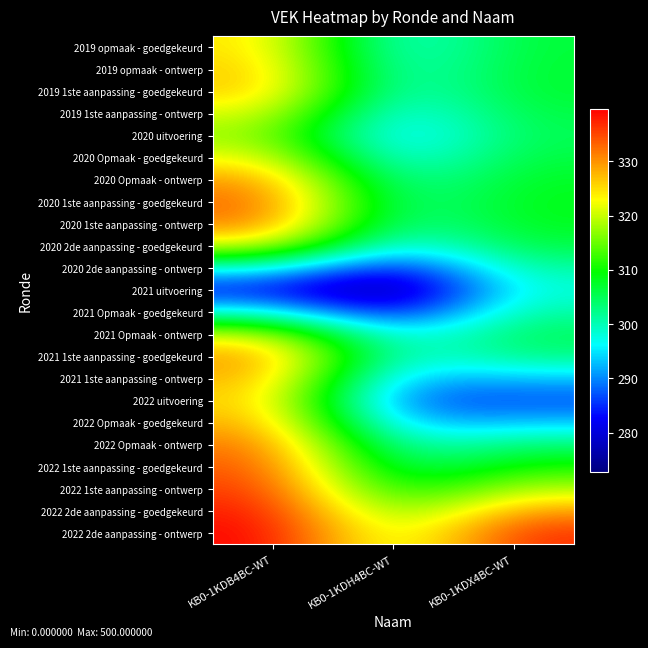

Reading left to right, transcribe all the data shown in this chart.

2019 opmaak - goedgekeurd: KB0-1KDB4BC-WT=325.1	KB0-1KDH4BC-WT=296.3	KB0-1KDX4BC-WT=306.9
2019 opmaak - ontwerp: KB0-1KDB4BC-WT=326.7	KB0-1KDH4BC-WT=297.1	KB0-1KDX4BC-WT=307.2
2019 1ste aanpassing - goedgekeurd: KB0-1KDB4BC-WT=326.7	KB0-1KDH4BC-WT=297.2	KB0-1KDX4BC-WT=307.2
2019 1ste aanpassing - ontwerp: KB0-1KDB4BC-WT=321.7	KB0-1KDH4BC-WT=294.4	KB0-1KDX4BC-WT=306.2
2020 uitvoering: KB0-1KDB4BC-WT=317.9	KB0-1KDH4BC-WT=292.2	KB0-1KDX4BC-WT=305.4
2020 Opmaak - goedgekeurd: KB0-1KDB4BC-WT=322.7	KB0-1KDH4BC-WT=294.9	KB0-1KDX4BC-WT=306.4
2020 Opmaak - ontwerp: KB0-1KDB4BC-WT=330.1	KB0-1KDH4BC-WT=299.0	KB0-1KDX4BC-WT=307.8
2020 1ste aanpassing - goedgekeurd: KB0-1KDB4BC-WT=333.2	KB0-1KDH4BC-WT=300.8	KB0-1KDX4BC-WT=308.5
2020 1ste aanpassing - ontwerp: KB0-1KDB4BC-WT=331.8	KB0-1KDH4BC-WT=300.0	KB0-1KDX4BC-WT=308.2
2020 2de aanpassing - goedgekeurd: KB0-1KDB4BC-WT=321.4	KB0-1KDH4BC-WT=294.2	KB0-1KDX4BC-WT=306.1
2020 2de aanpassing - ontwerp: KB0-1KDB4BC-WT=298.2	KB0-1KDH4BC-WT=281.1	KB0-1KDX4BC-WT=301.5
2021 uitvoering: KB0-1KDB4BC-WT=283.3	KB0-1KDH4BC-WT=272.7	KB0-1KDX4BC-WT=298.5
2021 Opmaak - goedgekeurd: KB0-1KDB4BC-WT=298.2	KB0-1KDH4BC-WT=281.1	KB0-1KDX4BC-WT=301.4
2021 Opmaak - ontwerp: KB0-1KDB4BC-WT=321.1	KB0-1KDH4BC-WT=293.6	KB0-1KDX4BC-WT=305.2
2021 1ste aanpassing - goedgekeurd: KB0-1KDB4BC-WT=330.0	KB0-1KDH4BC-WT=296.6	KB0-1KDX4BC-WT=302.8
2021 1ste aanpassing - ontwerp: KB0-1KDB4BC-WT=328.5	KB0-1KDH4BC-WT=291.5	KB0-1KDX4BC-WT=293.2
2022 uitvoering: KB0-1KDB4BC-WT=326.5	KB0-1KDH4BC-WT=287.5	KB0-1KDX4BC-WT=286.8
2022 Opmaak - goedgekeurd: KB0-1KDB4BC-WT=328.7	KB0-1KDH4BC-WT=291.6	KB0-1KDX4BC-WT=293.3
2022 Opmaak - ontwerp: KB0-1KDB4BC-WT=332.3	KB0-1KDH4BC-WT=298.1	KB0-1KDX4BC-WT=303.7
2022 1ste aanpassing - goedgekeurd: KB0-1KDB4BC-WT=334.4	KB0-1KDH4BC-WT=302.5	KB0-1KDX4BC-WT=310.8
2022 1ste aanpassing - ontwerp: KB0-1KDB4BC-WT=336.2	KB0-1KDH4BC-WT=307.2	KB0-1KDX4BC-WT=319.2
2022 2de aanpassing - goedgekeurd: KB0-1KDB4BC-WT=338.3	KB0-1KDH4BC-WT=313.2	KB0-1KDX4BC-WT=329.8
2022 2de aanpassing - ontwerp: KB0-1KDB4BC-WT=339.7	KB0-1KDH4BC-WT=317.1	KB0-1KDX4BC-WT=336.8